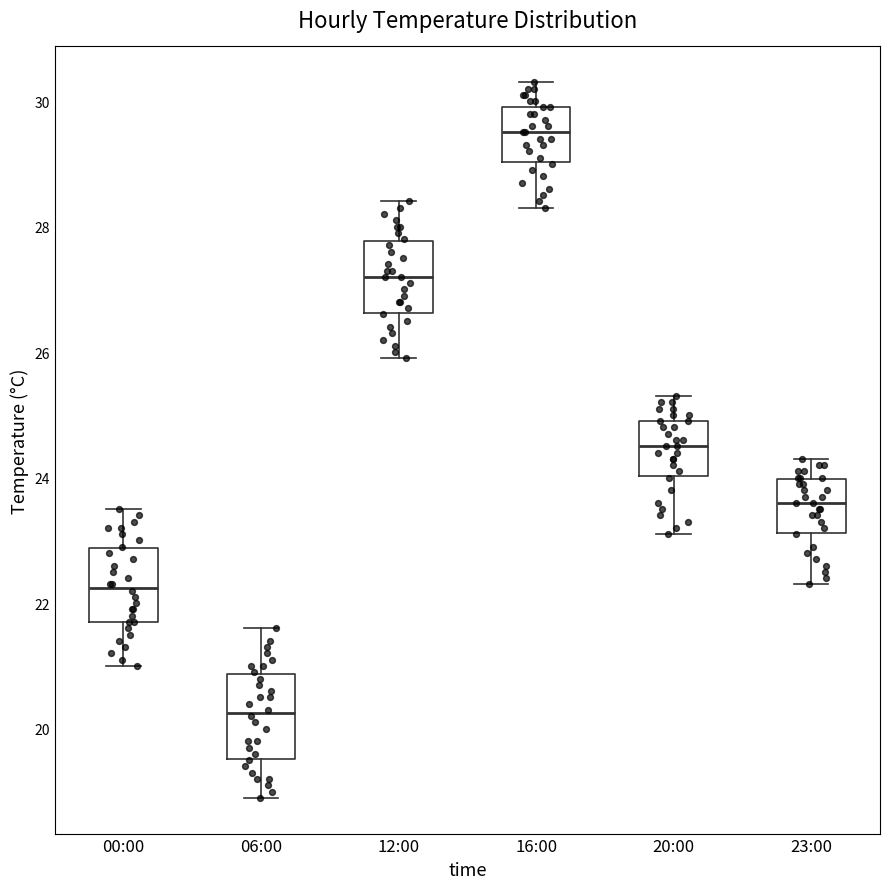

Reading left to right, transcribe this box plot: for each box, give where its median line is, the range the box spans, and where its two whiskers end, as read against the y-axis. The values are not printed on the chart, so give them approximately, as read against the axis.

00:00: median 22.2, box 21.8 to 22.8, whiskers 21.0 to 23.6
06:00: median 20.2, box 19.6 to 20.8, whiskers 19.0 to 21.6
12:00: median 27.2, box 26.6 to 27.8, whiskers 26.0 to 28.4
16:00: median 29.6, box 29.0 to 30.0, whiskers 28.4 to 30.4
20:00: median 24.6, box 24.0 to 25.0, whiskers 23.2 to 25.4
23:00: median 23.6, box 23.2 to 24.0, whiskers 22.4 to 24.4